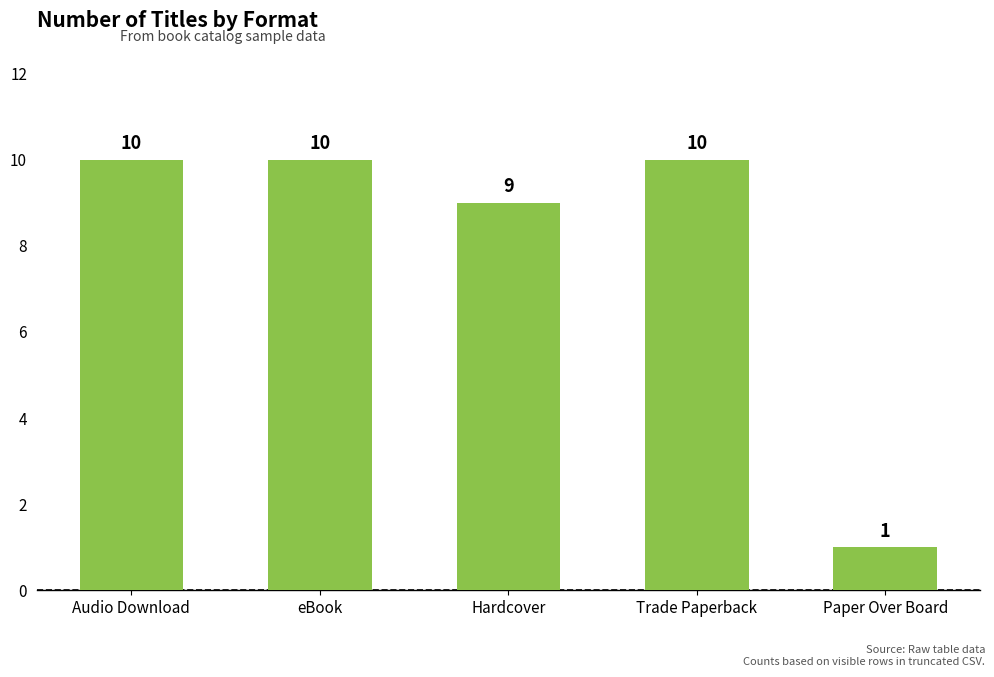

Reading right to left, what are all the values shown in this chart?

Paper Over Board=1	Trade Paperback=10	Hardcover=9	eBook=10	Audio Download=10